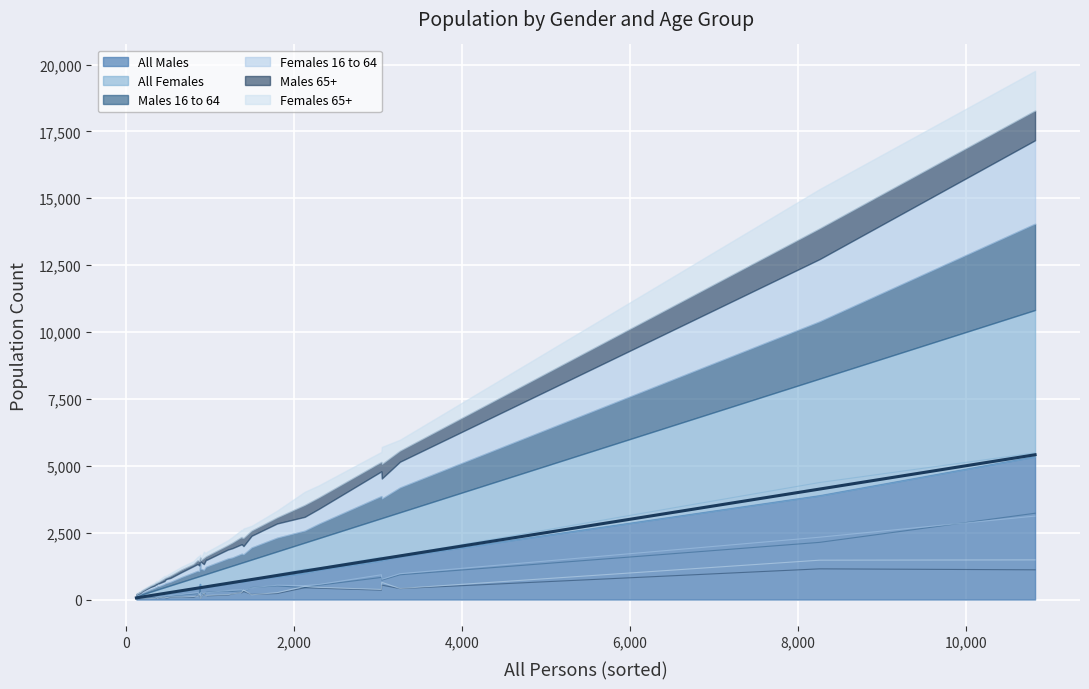

How many lines are shown in the chart?

6